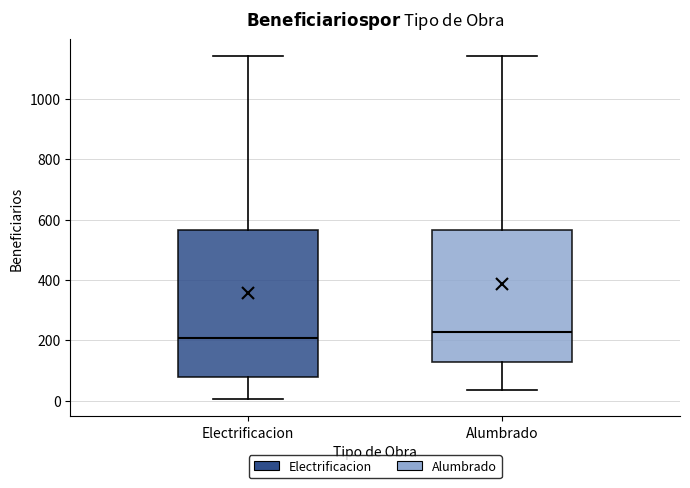

Reading left to right, read every box against the y-axis: the position of its median line, the range the box covers, and the ends of its whiskers. The values are not printed on the chart, so give them approximately, as read against the axis.

Electrificacion: median 200, box 80 to 560, whiskers 0 to 1140
Alumbrado: median 220, box 120 to 560, whiskers 40 to 1140